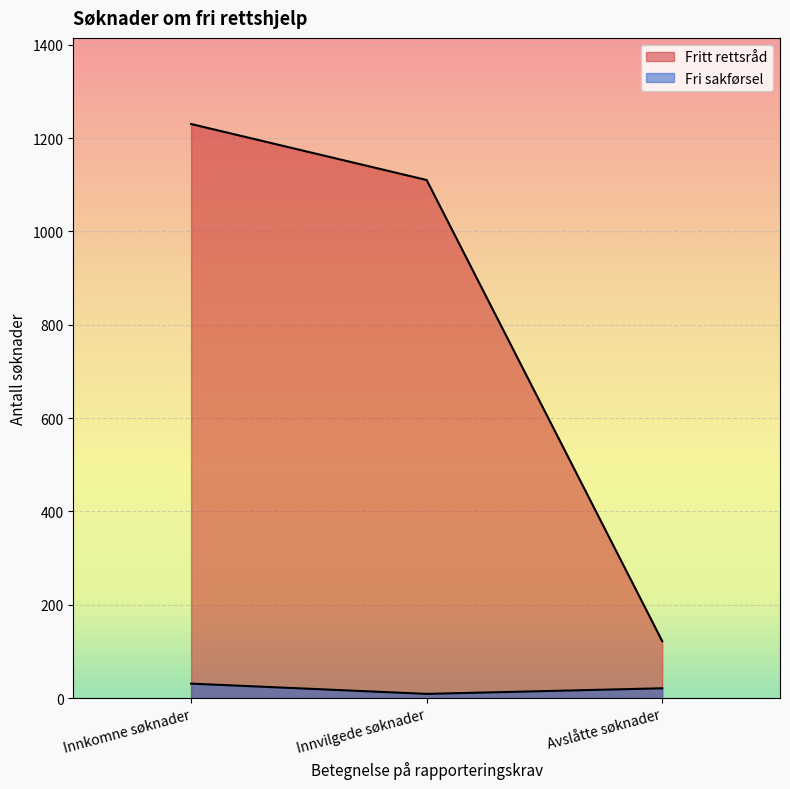

At how many categories does at least one series exceed 1155?

1